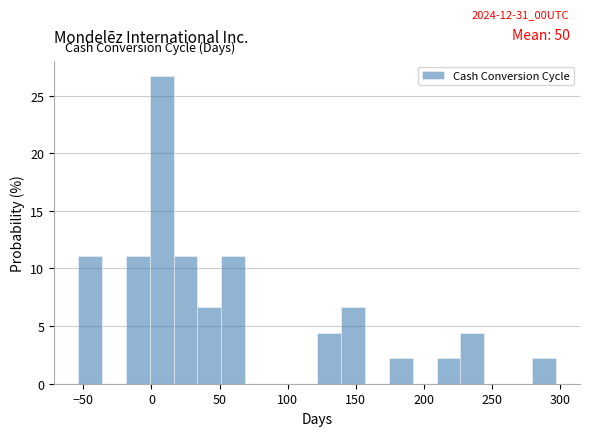

Read against the x-axis, roughly where is the centre of the tallest bar?

5